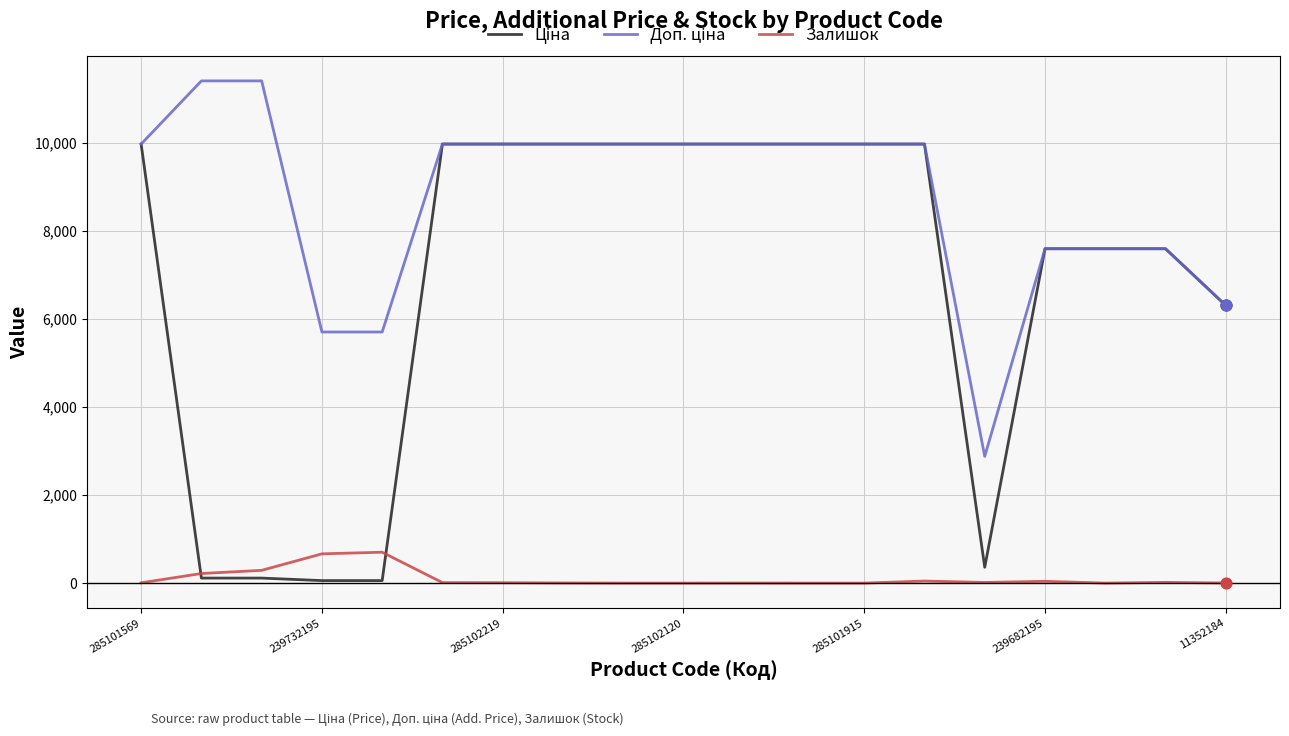

What is the maximum value for Залишок?

702.0